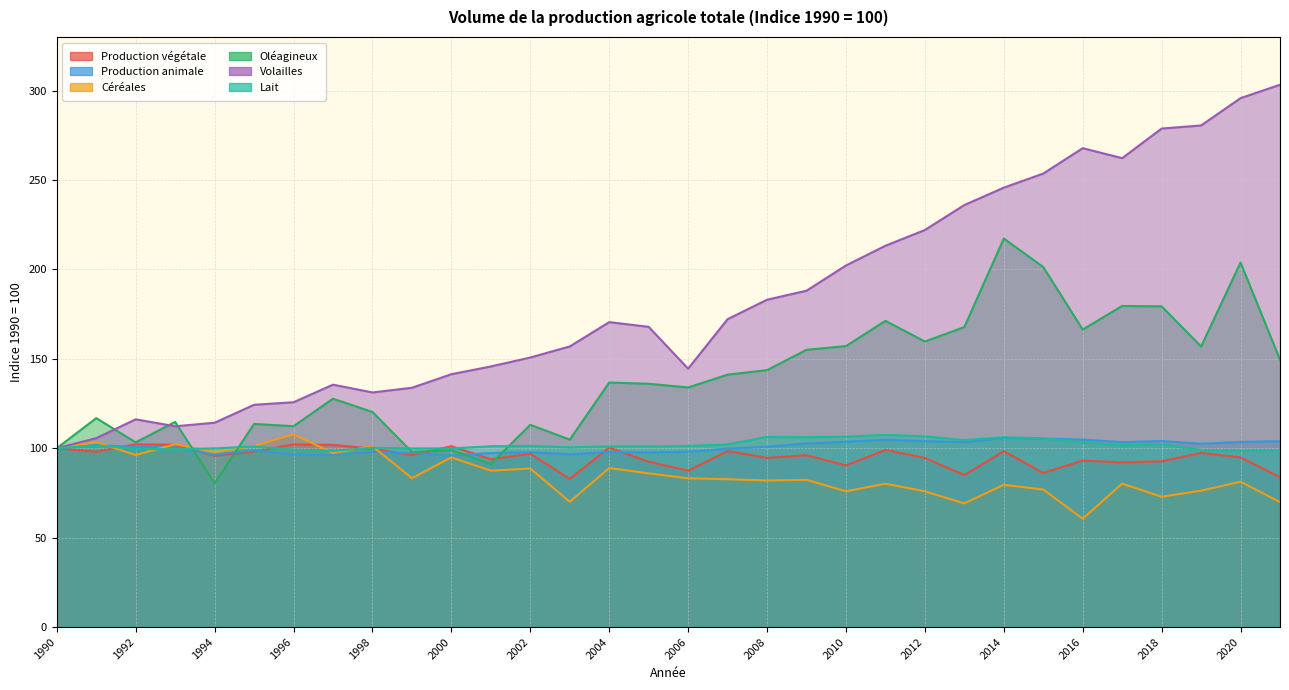

At which label does Oléagineux first exceed 136?

2004